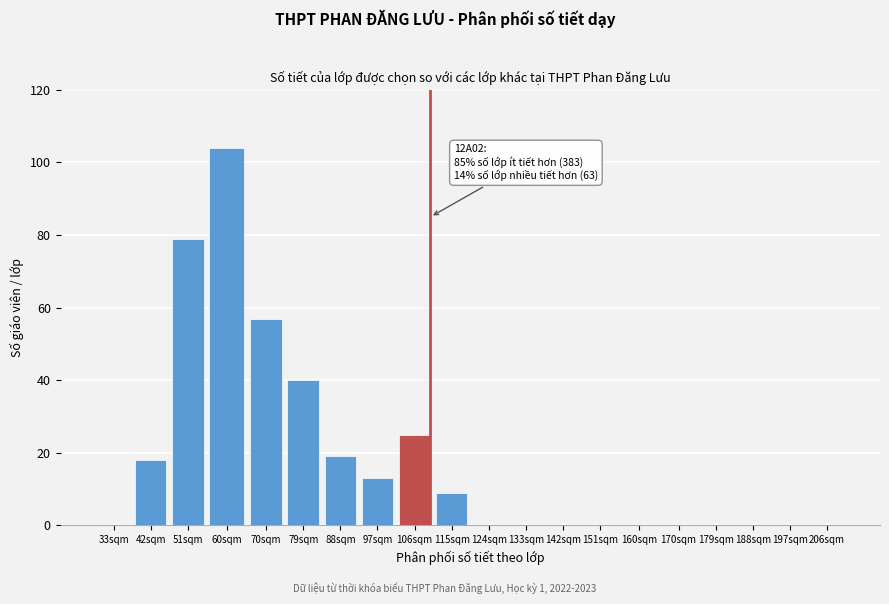

Reading right to left, transcribe all the data shown in this chart.

206sqm=0	197sqm=0	188sqm=0	179sqm=0	170sqm=0	160sqm=0	151sqm=0	142sqm=0	133sqm=0	124sqm=0	115sqm=9	106sqm=25	97sqm=13	88sqm=19	79sqm=40	70sqm=57	60sqm=104	51sqm=79	42sqm=18	33sqm=0